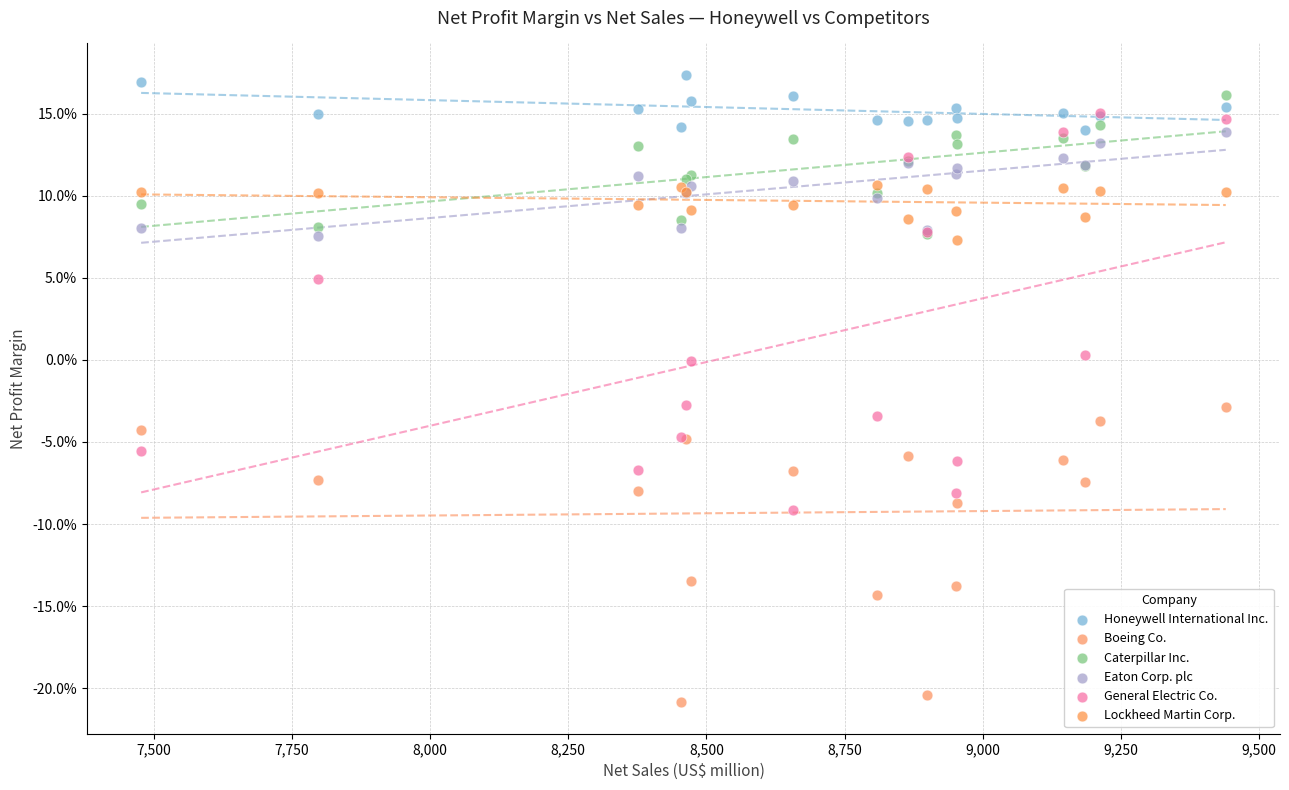

Which series contains the highest Y value?

Honeywell International Inc.